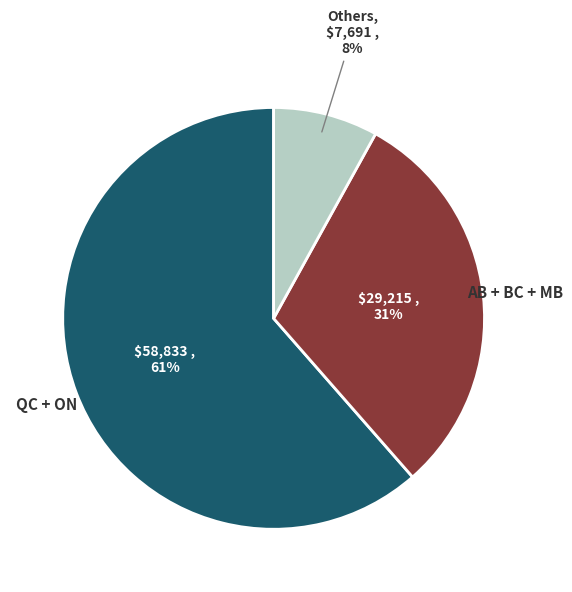

Is there a majority slice in this chart?

Yes